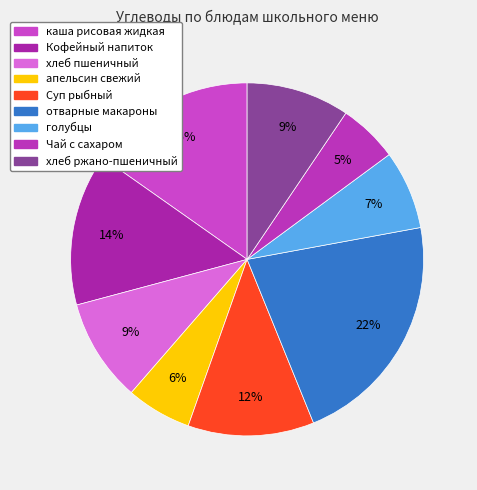

Is it true that хлеб пшеничный is 18% of the pie?

False